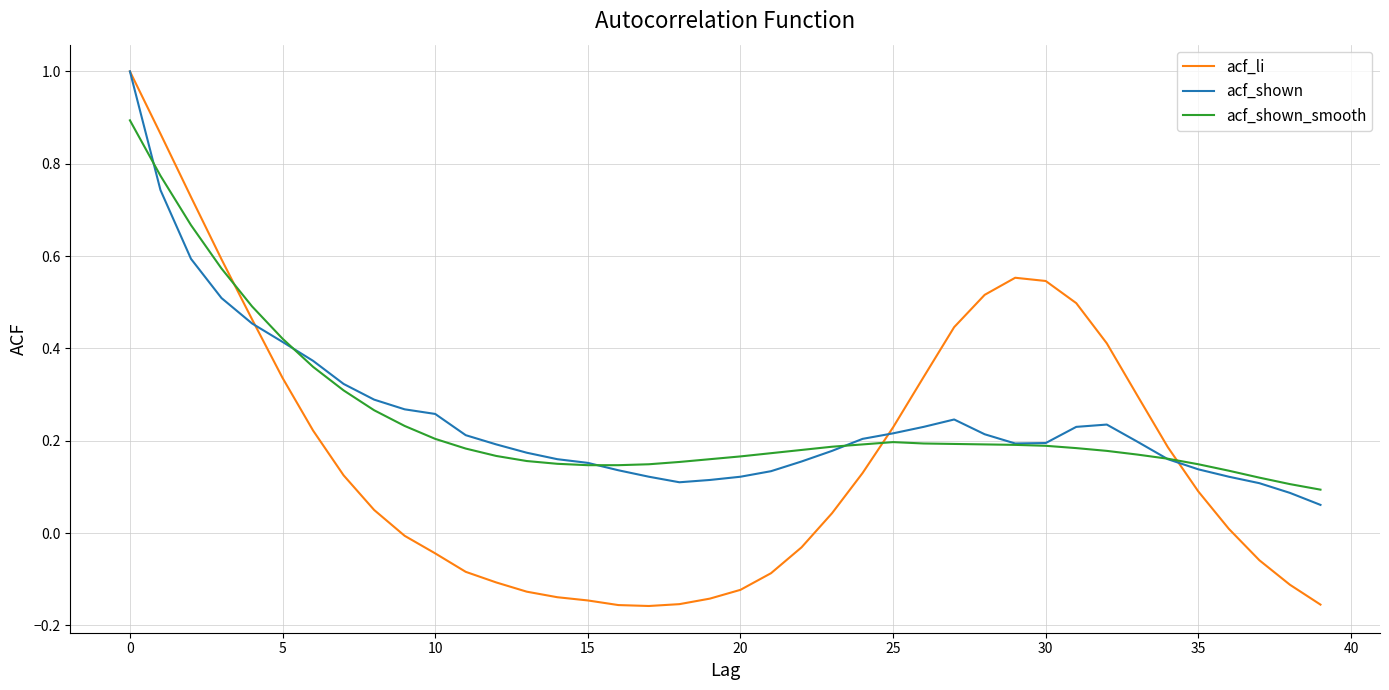

Which series has the widest spread of values?

acf_li